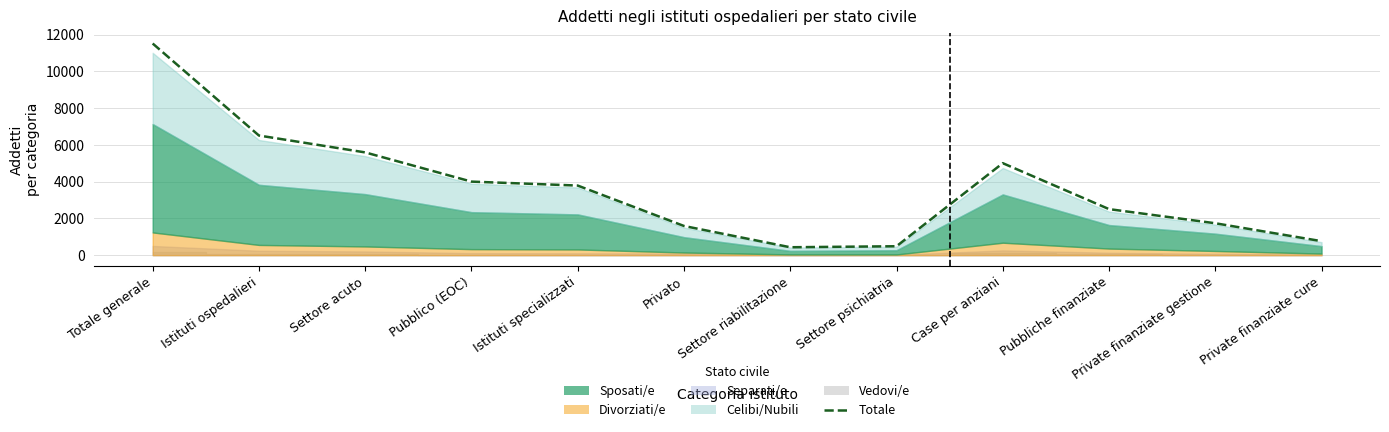

What is the label of the 9th point from the right?

Pubblico (EOC)